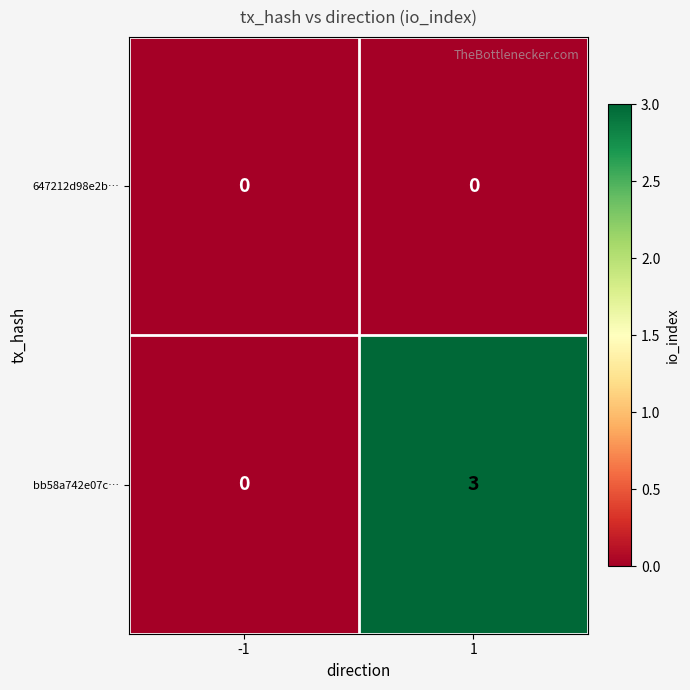

True or false: 647212d98e2b… has a value of 0 at -1.

True